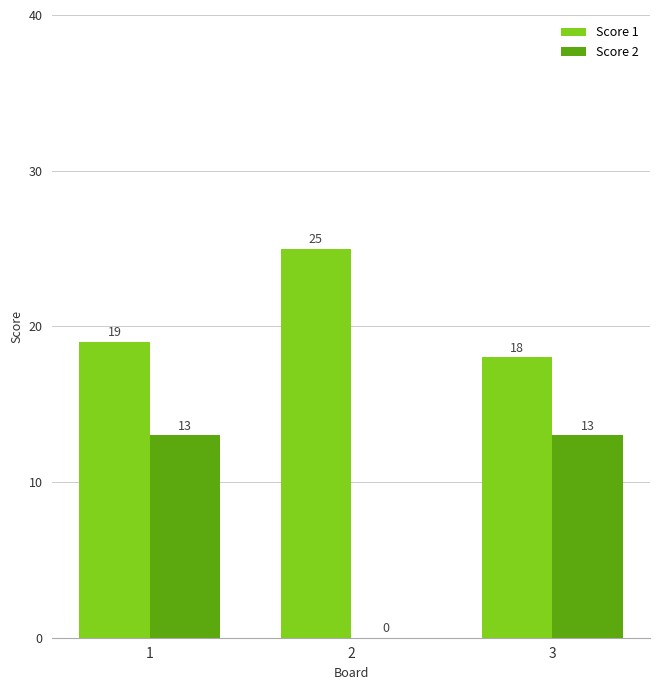

What is the approximate value of Score 2 at 3?

13